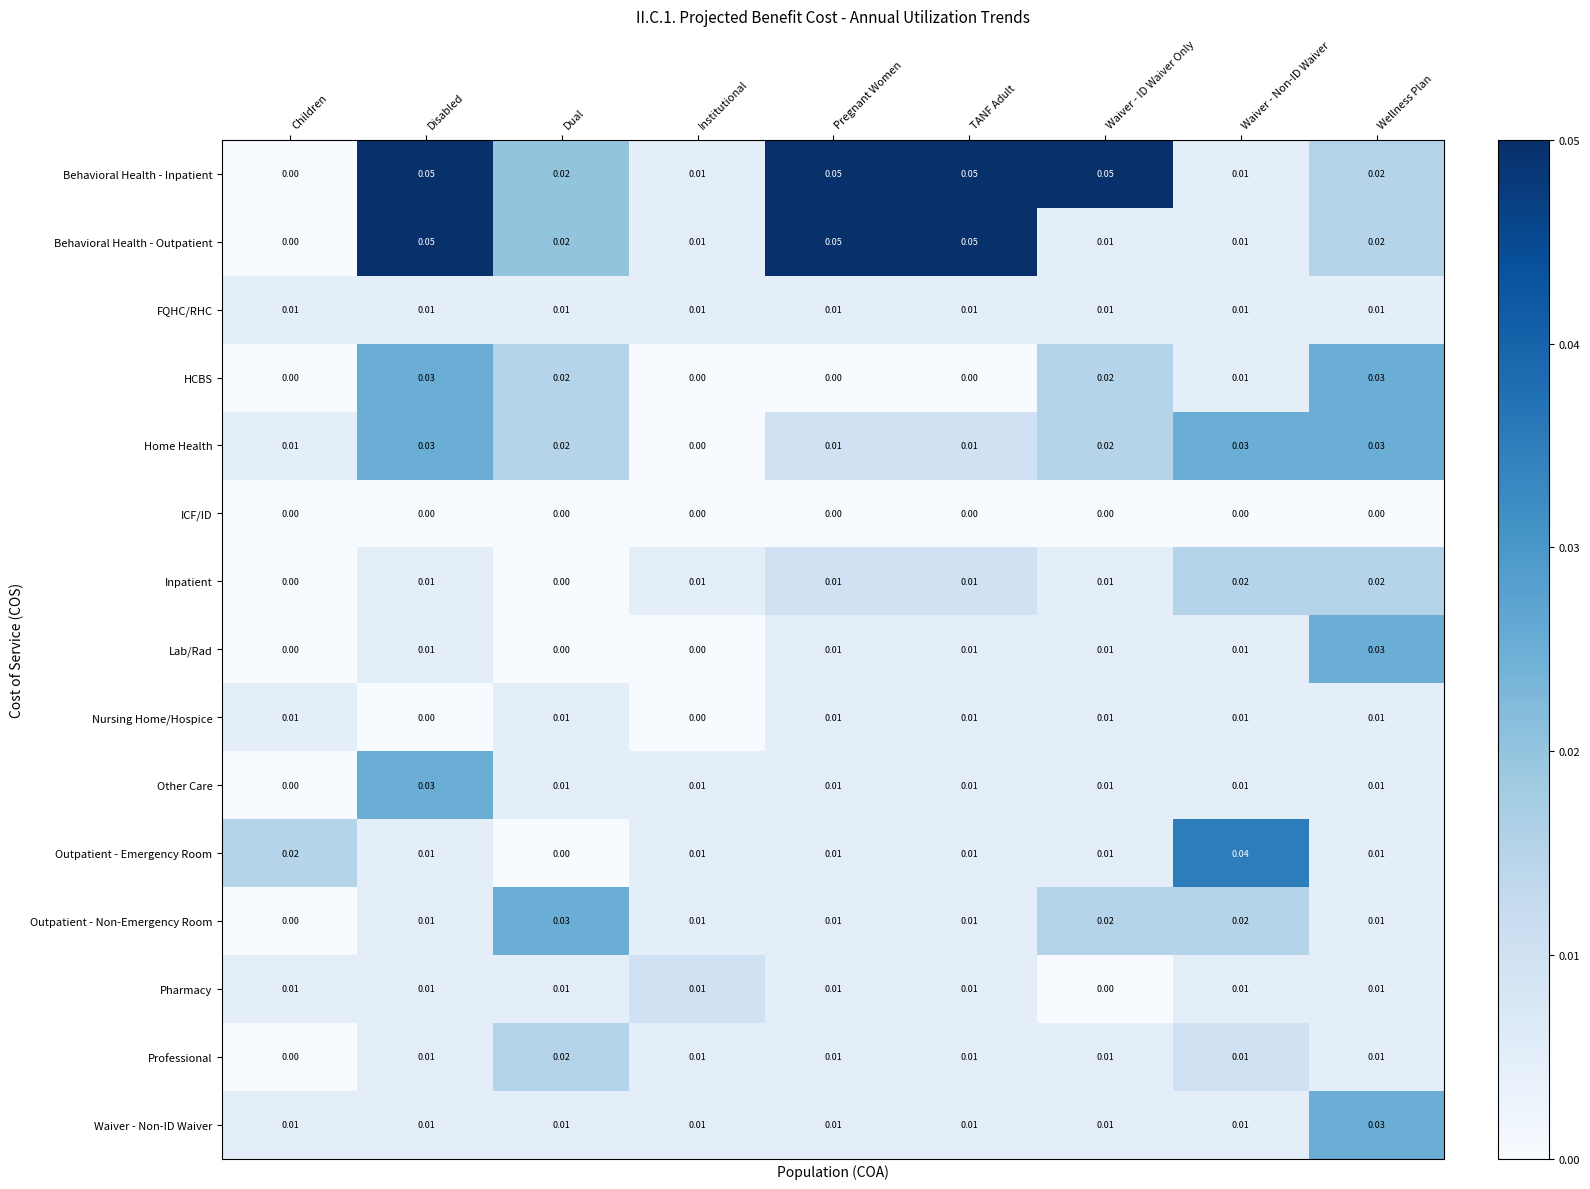

How many distinct data groups are displayed?

15